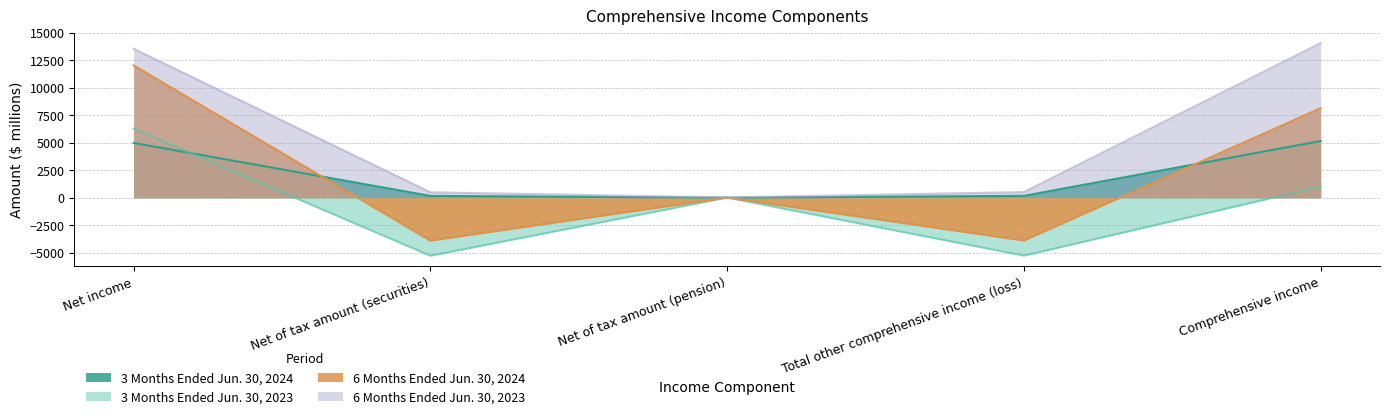

The value of 3 Months Ended Jun. 30, 2023 at Comprehensive income is 1007. True or false?

True